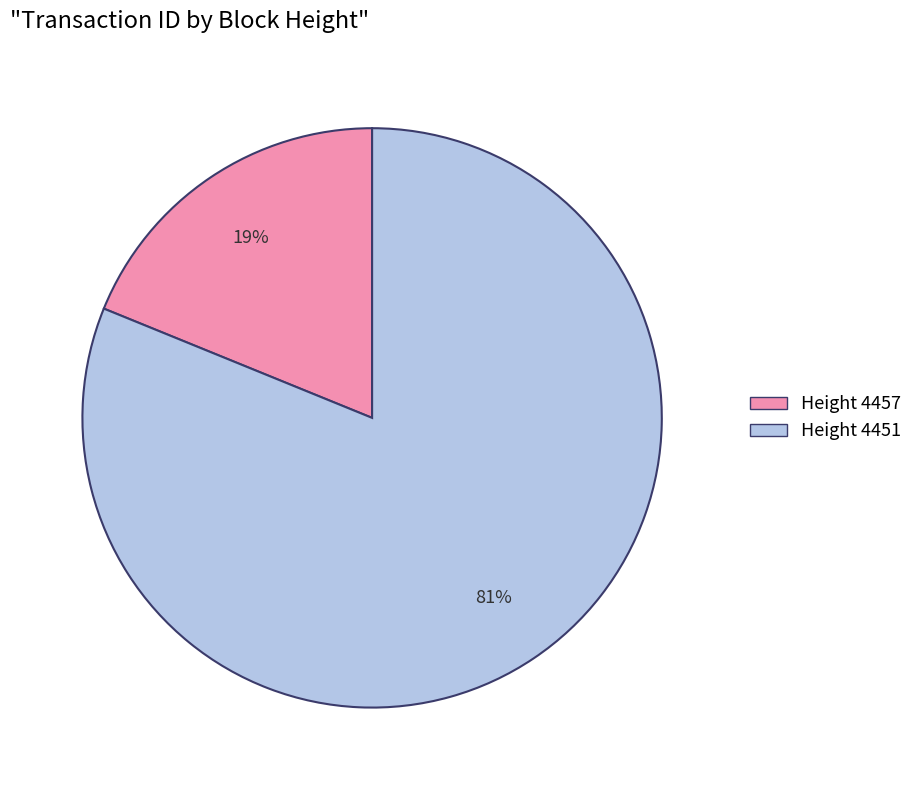

Is there any slice that represents more than half of the pie?

Yes